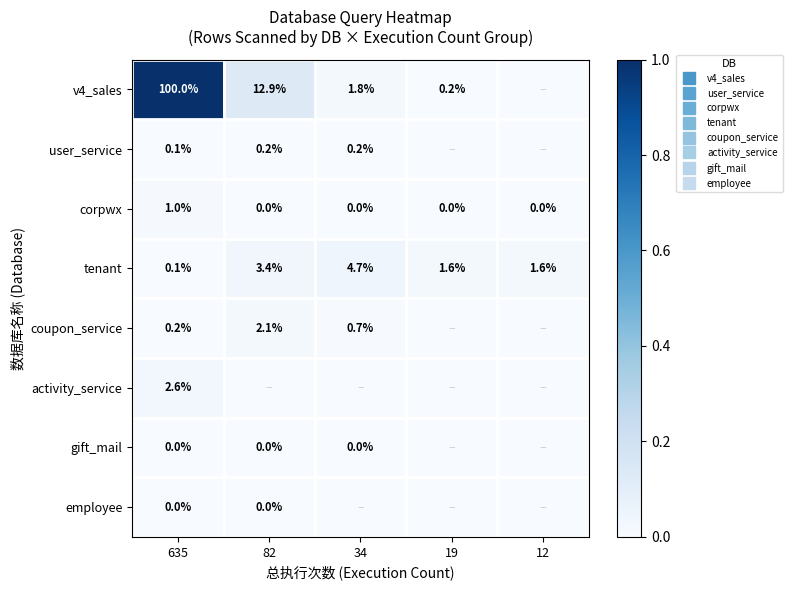

Rank the series at 34 from highest to lowest value.

tenant, v4_sales, coupon_service, user_service, gift_mail, corpwx, activity_service, employee